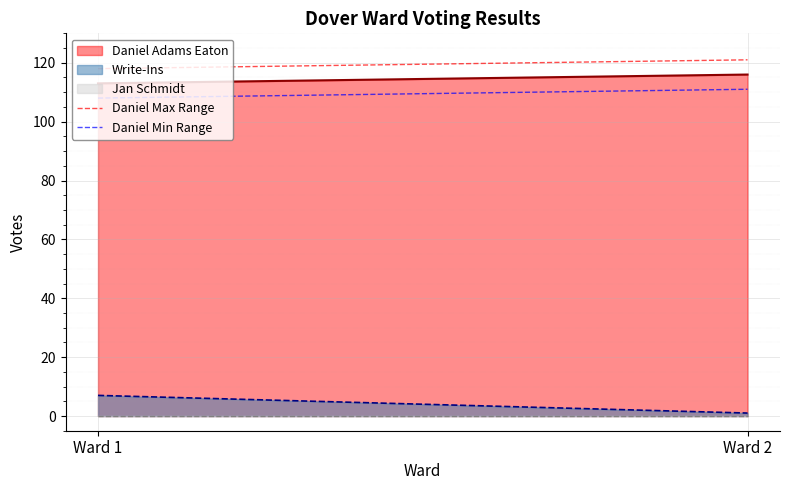

At which label does Jan Schmidt reach its peak?

Ward 1